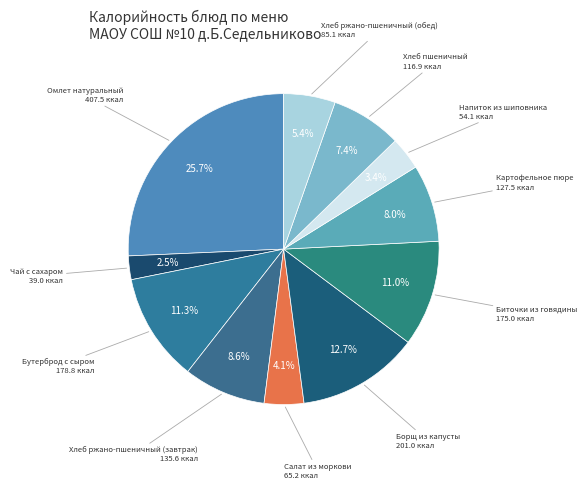

How many slices are in this pie chart?

11